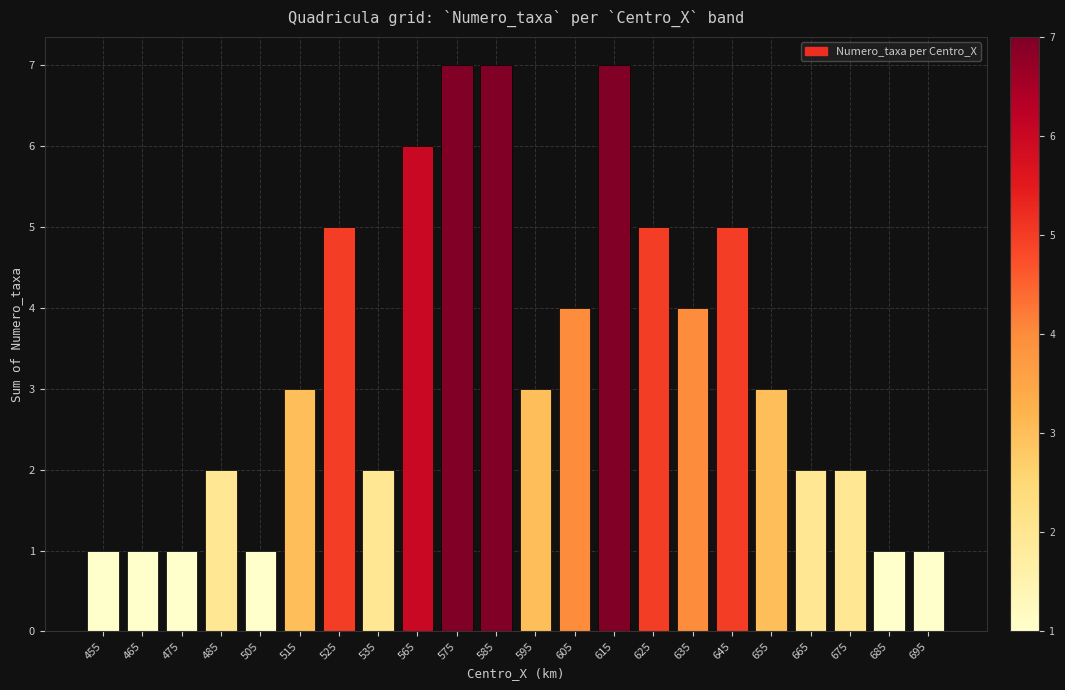

How many categories are shown in the chart?

22